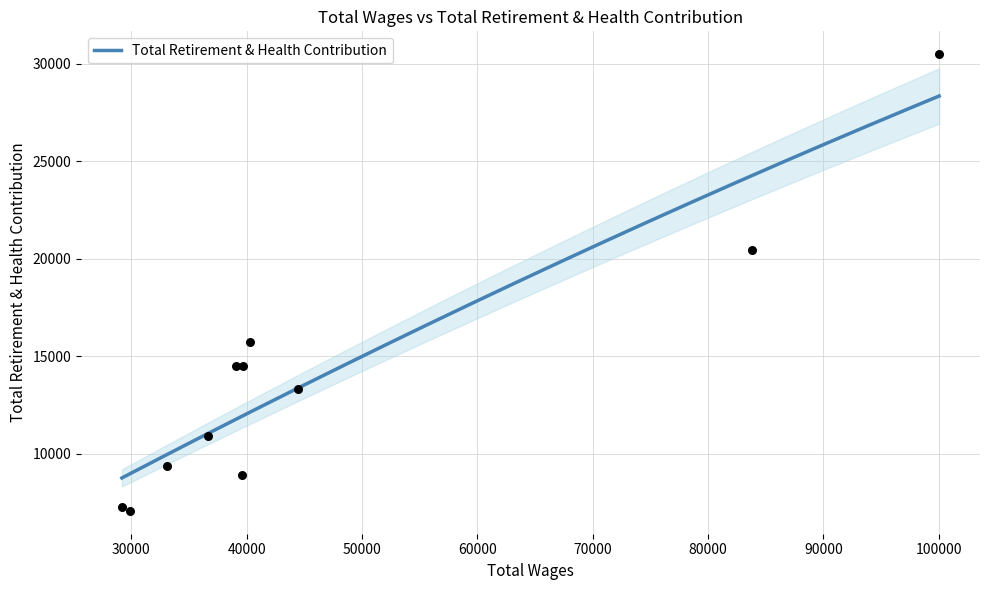

Approximately how many times larger is the value at 100043.0 compared to 40255.0?

1.9